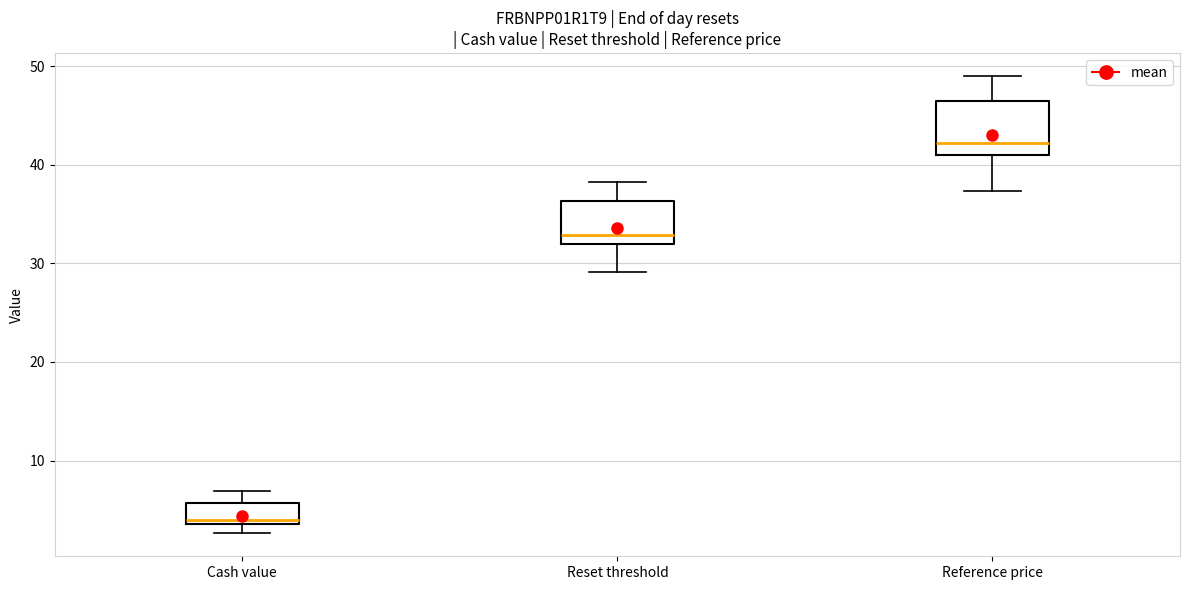

Comparing the boxes themselves (not the whiskers), which one is the tallest?

Reference price